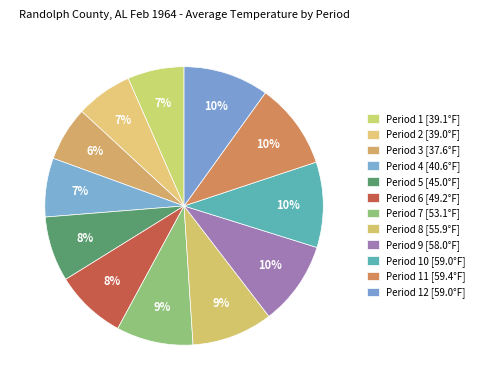

How many slices are in this pie chart?

12